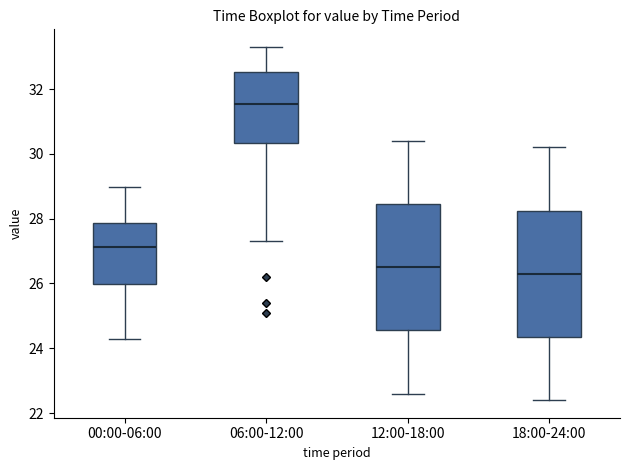

Reading left to right, read every box against the y-axis: the position of its median line, the range the box covers, and the ends of its whiskers. The values are not printed on the chart, so give them approximately, as read against the axis.

00:00-06:00: median 27.2, box 26.0 to 27.8, whiskers 24.2 to 29.0
06:00-12:00: median 31.6, box 30.4 to 32.6, whiskers 27.4 to 33.4
12:00-18:00: median 26.6, box 24.6 to 28.4, whiskers 22.6 to 30.4
18:00-24:00: median 26.4, box 24.4 to 28.2, whiskers 22.4 to 30.2